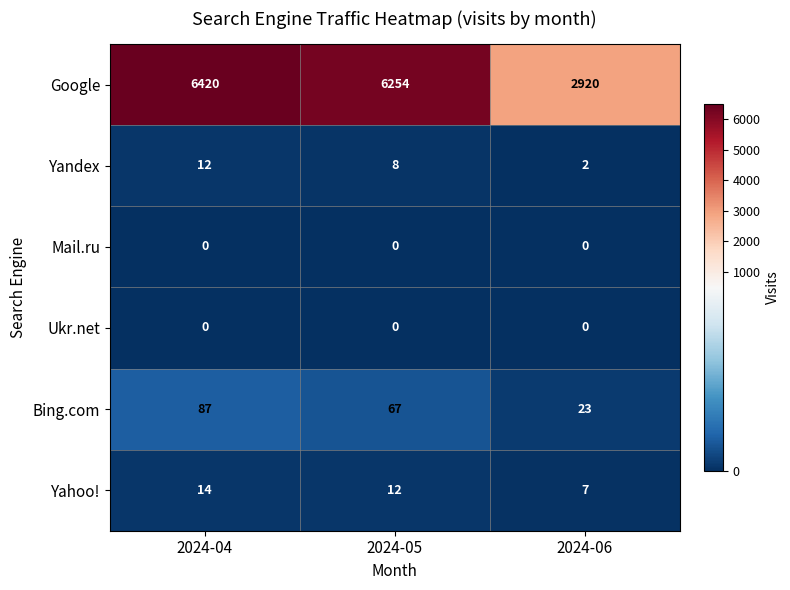

List the labels in order of Bing.com value, largest first.

2024-04, 2024-05, 2024-06